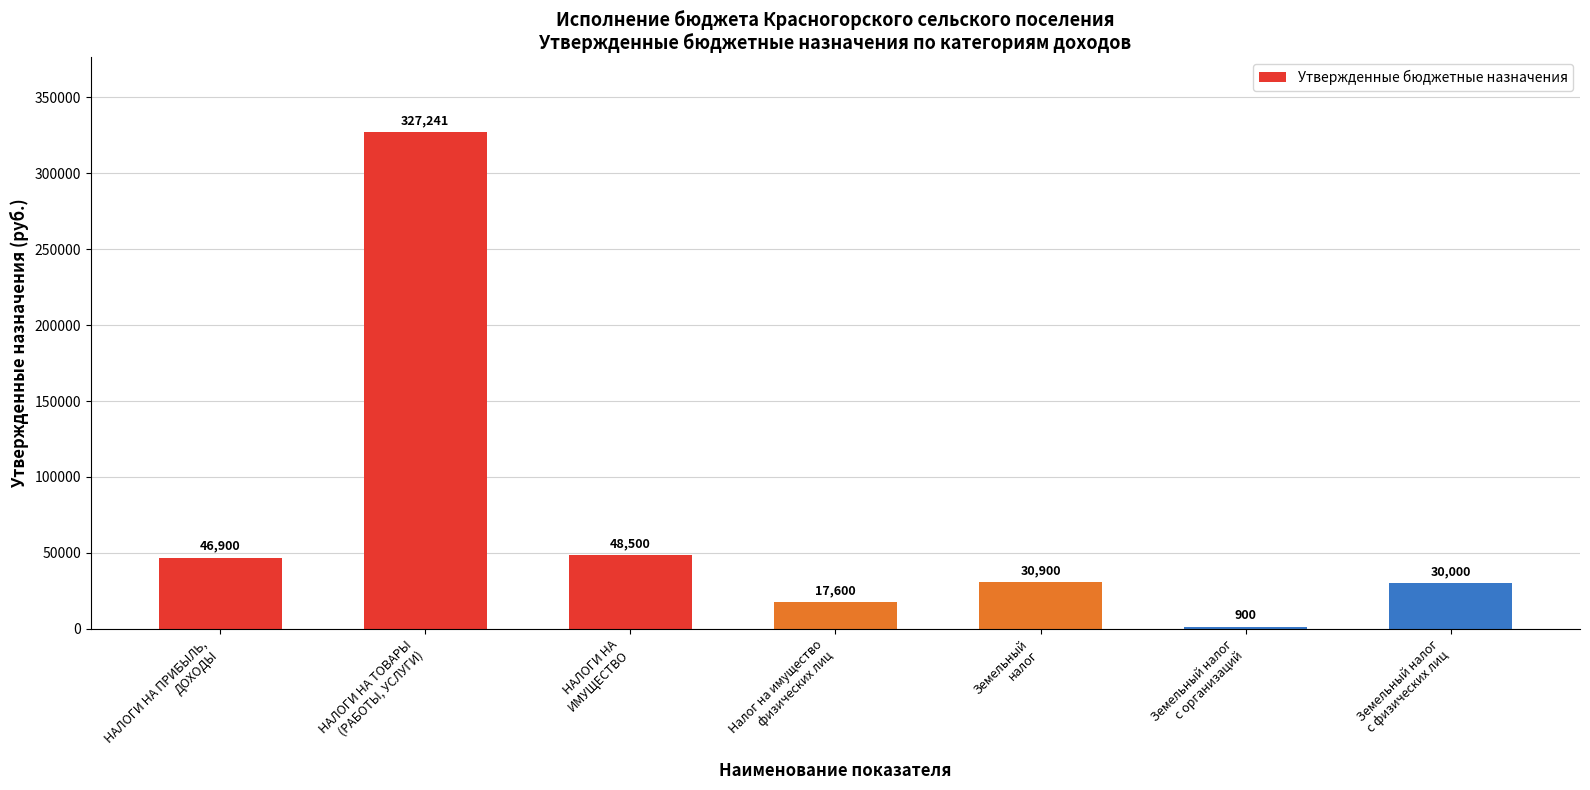

How many categories are shown in the chart?

7